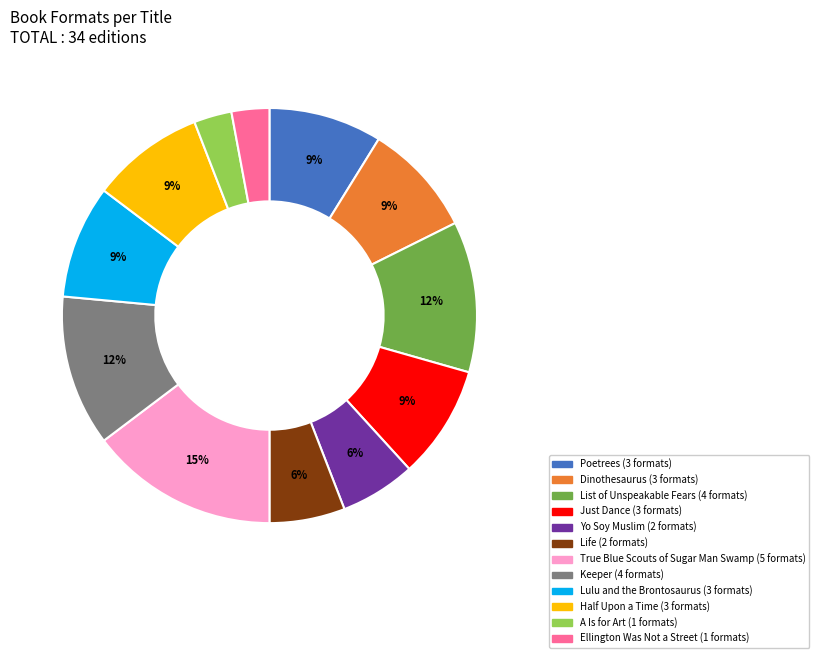

Is it true that Keeper is 12% of the pie?

True